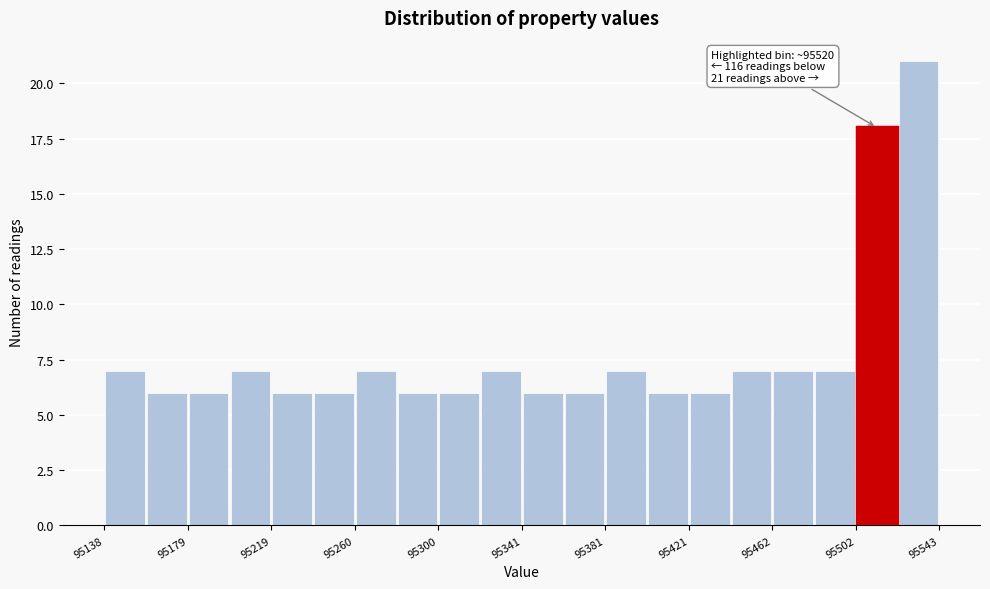

Which range on the x-axis has the tallest bar?

95520 to 95545